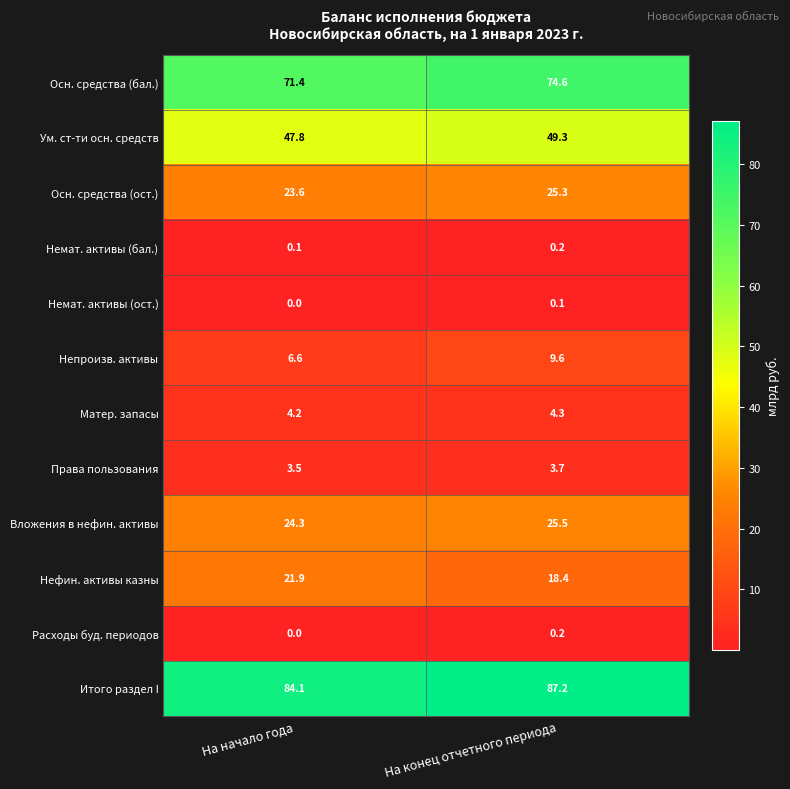

The value of Матер. запасы at На начало года is 4.2. True or false?

True